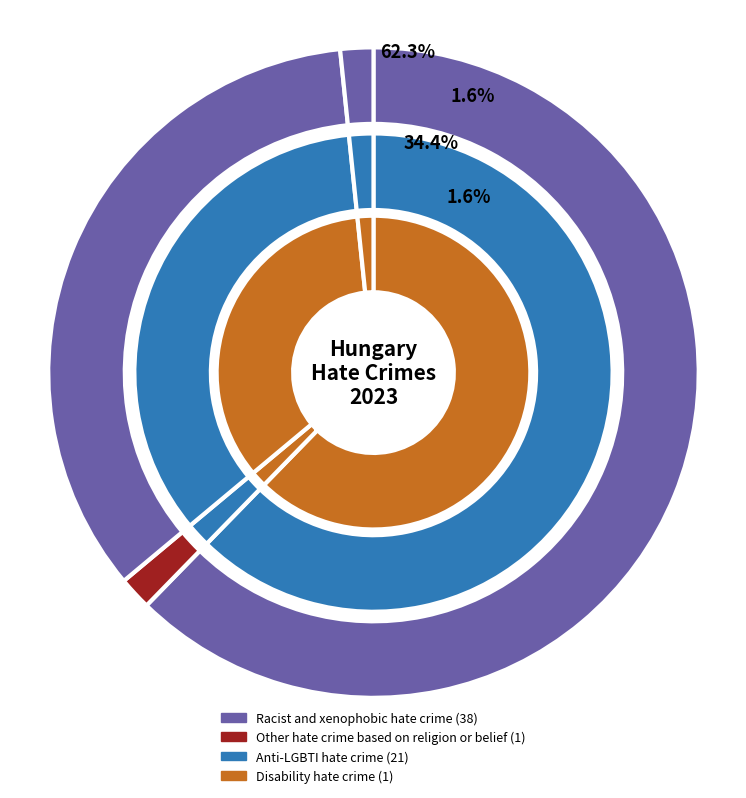

What percentage is the Disability hate crime slice, to the nearest percent?

2%